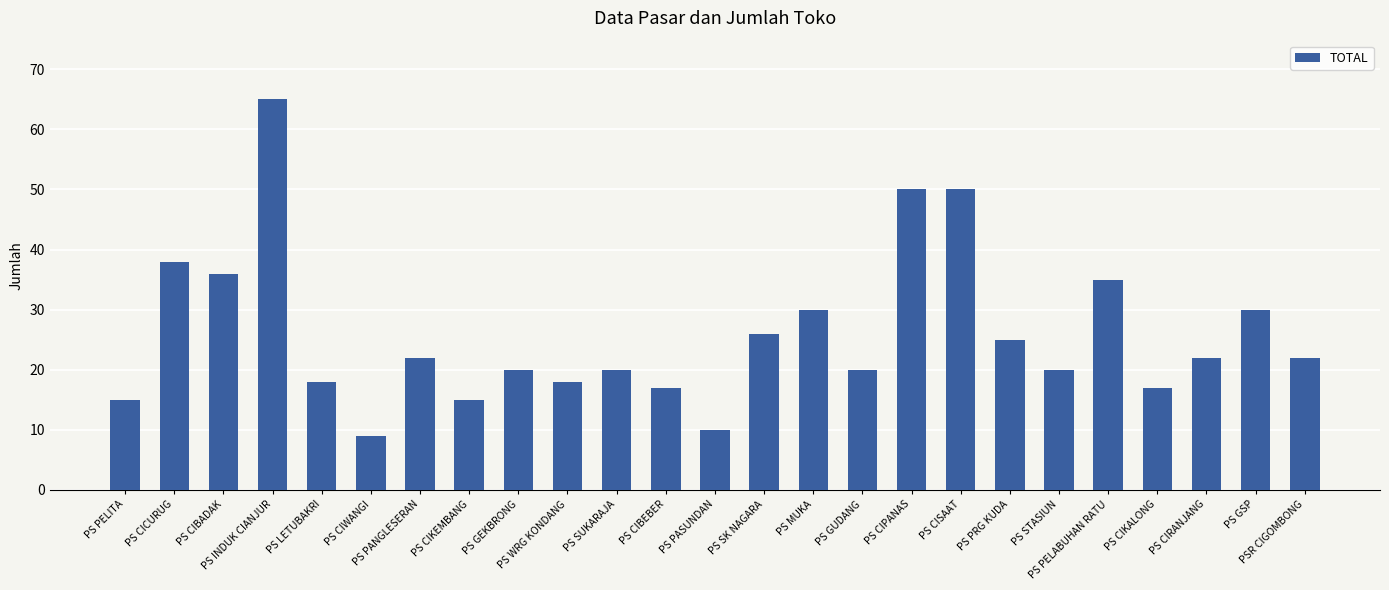

At which label does the data first exceed 22?

PS CICURUG